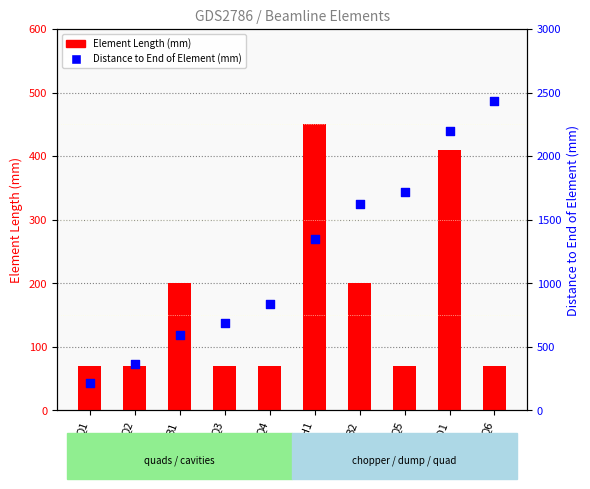

Is the value of Distance to End of Element (mm) at B1 greater than the value of Element Length (mm) at B1?

Yes